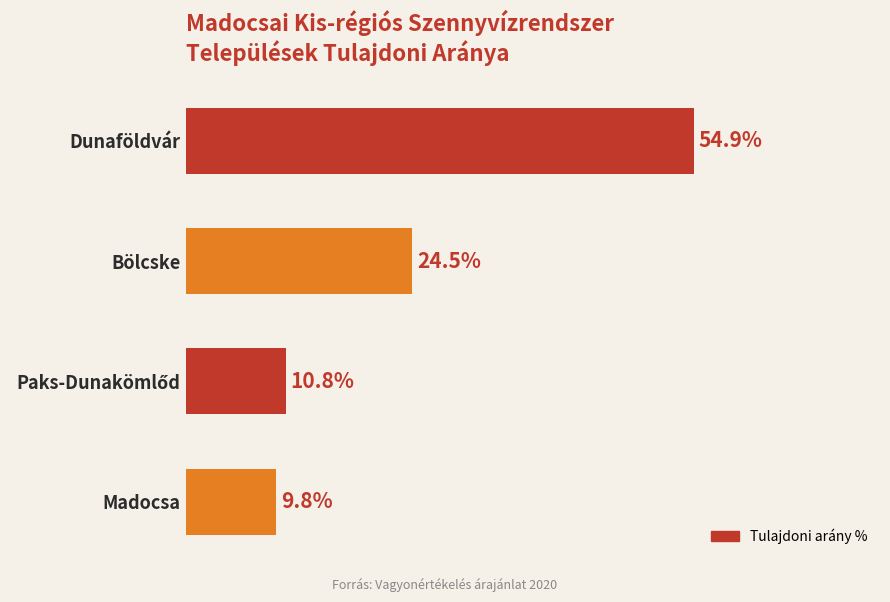

Which has a higher value, Bölcske or Dunaföldvár?

Dunaföldvár